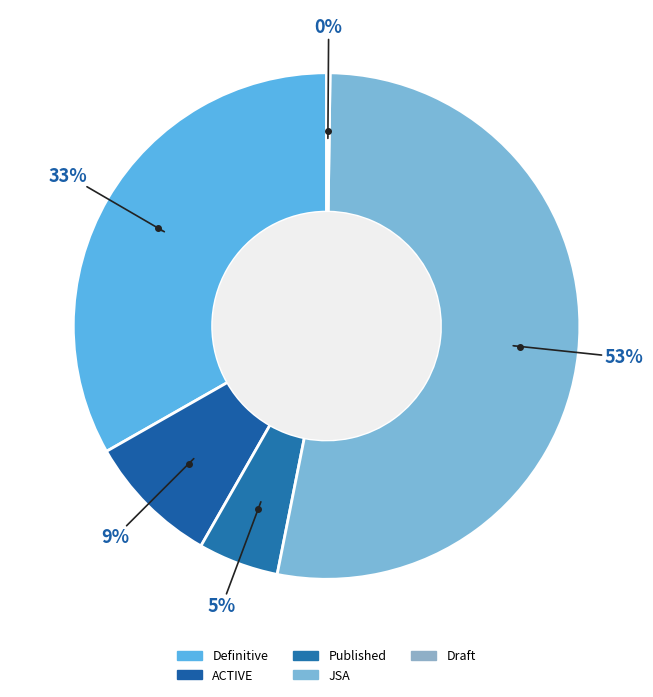

Does 28 account for over 50% of the chart?

No